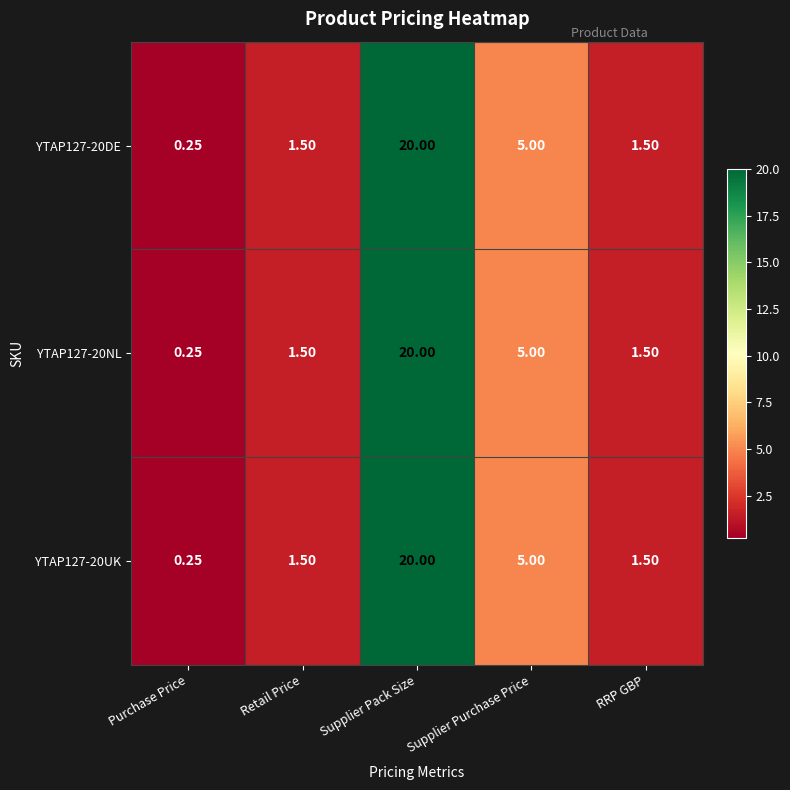

Which category has the highest value across all series?

Supplier Pack Size